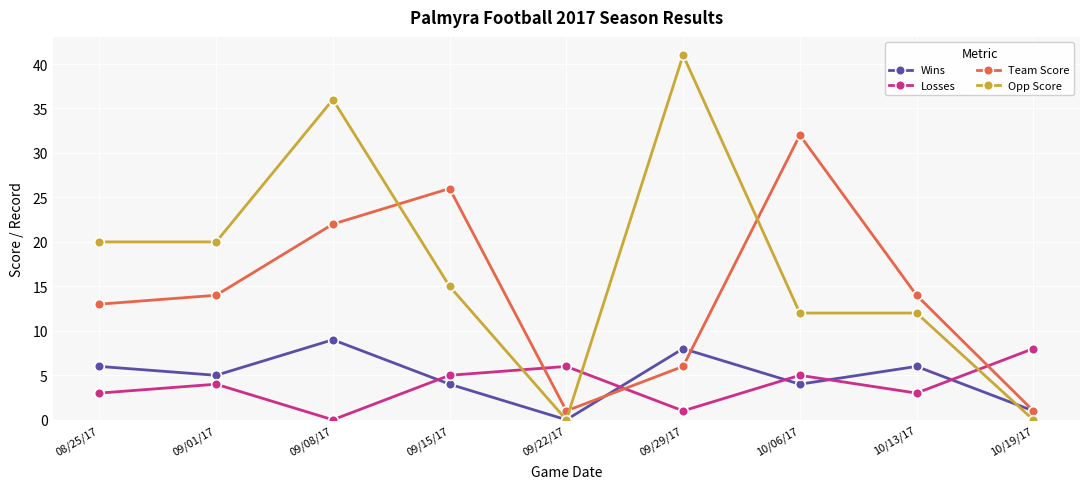

At which category is the sum across all series the highest?

09/08/17